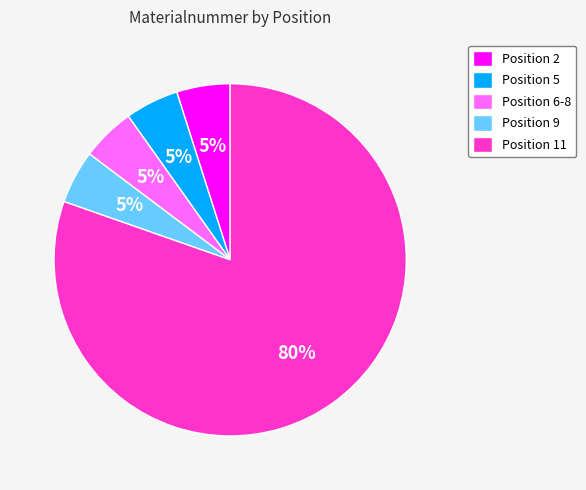

What is the largest slice in the pie chart?

Position 11